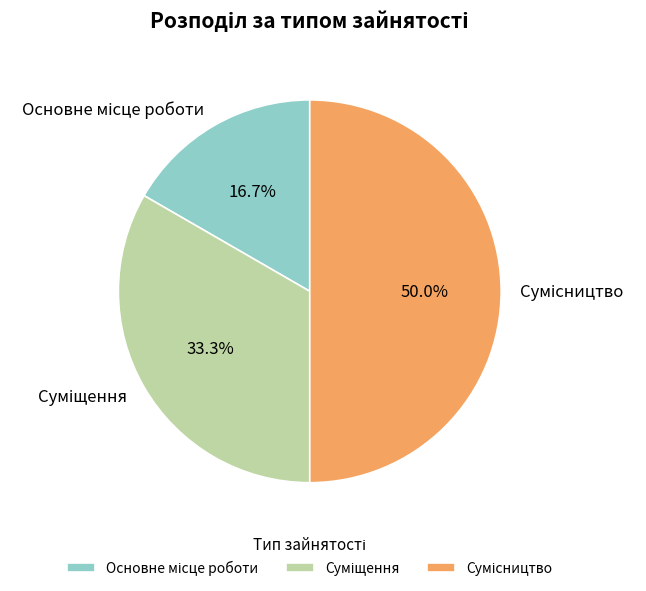

To the nearest percent, what percentage of the pie is Сумісництво?

50%